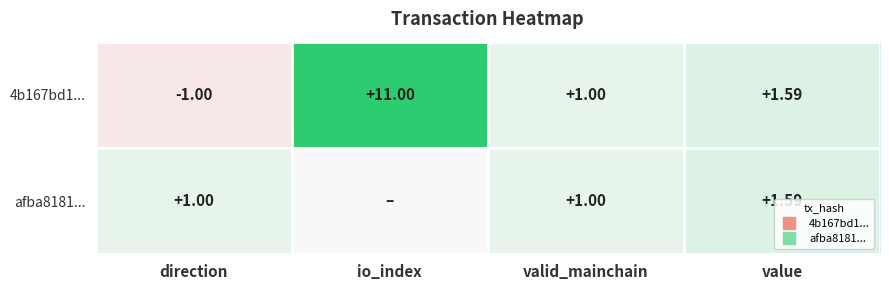

What is the sum of the 4b167bd1... values at valid_mainchain and value?

2.6